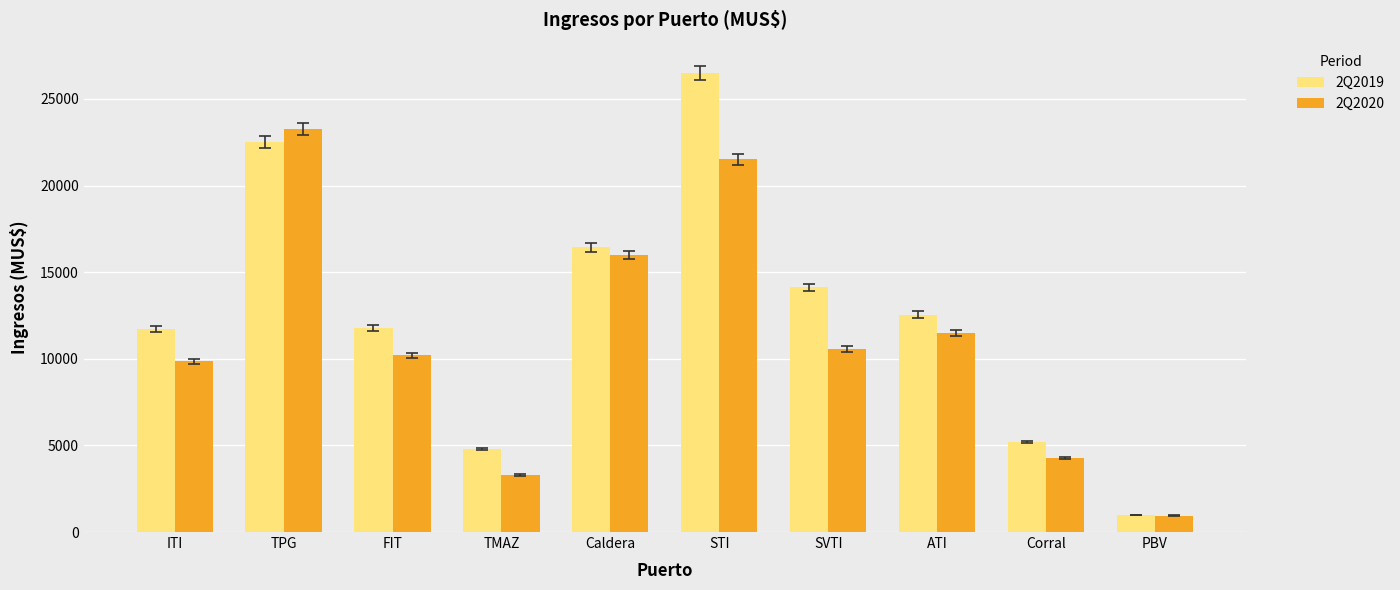

What is the label of the 1st bar from the right?

PBV